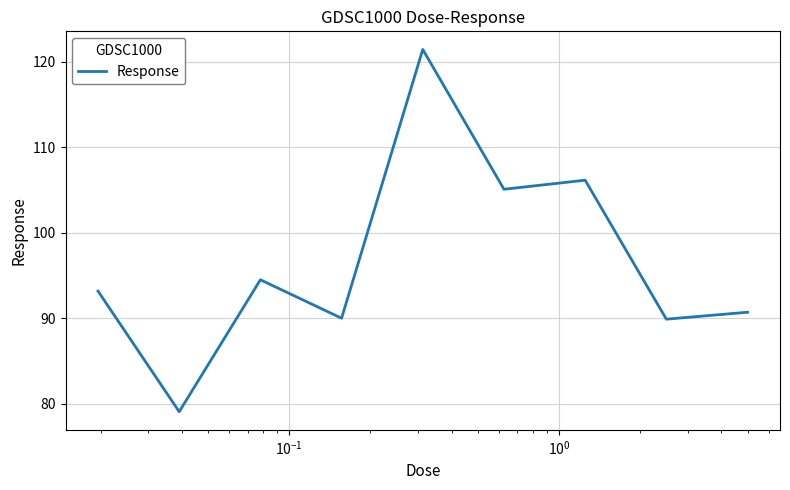

What is the smallest value displayed?

79.1